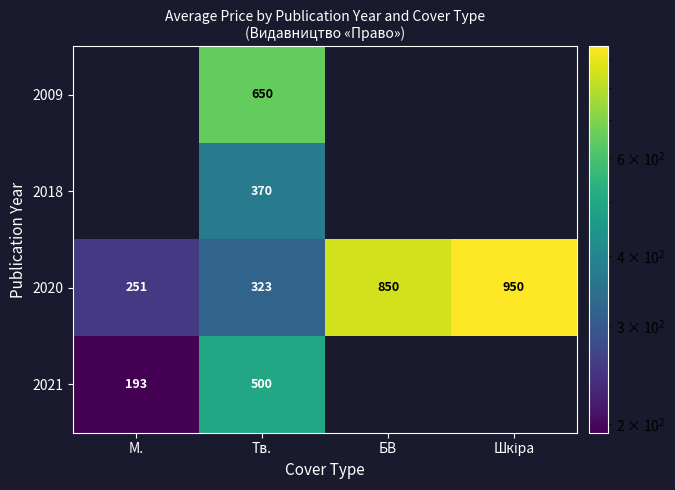

Which label corresponds to the smallest value in the chart?

М.